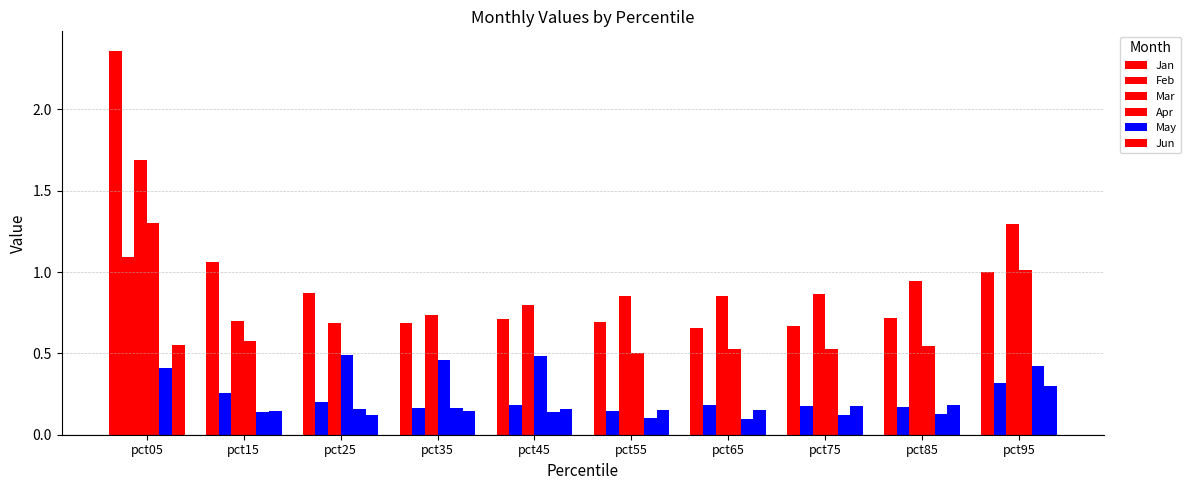

What is the total value across all series at pct05?

7.4